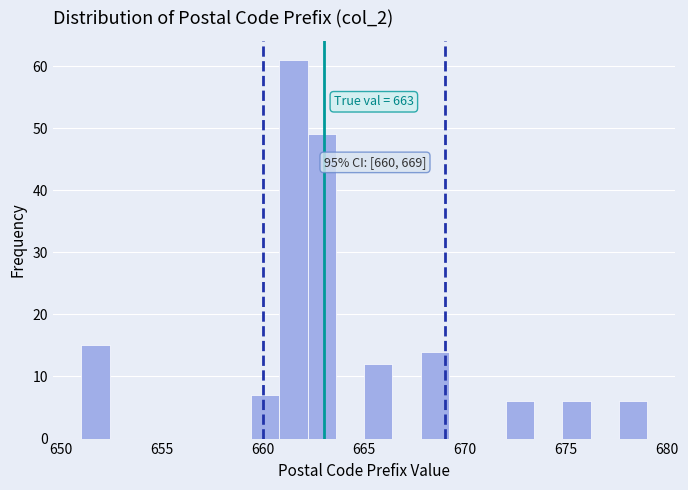

Read against the x-axis, roughly where is the centre of the tallest bar?

661.5